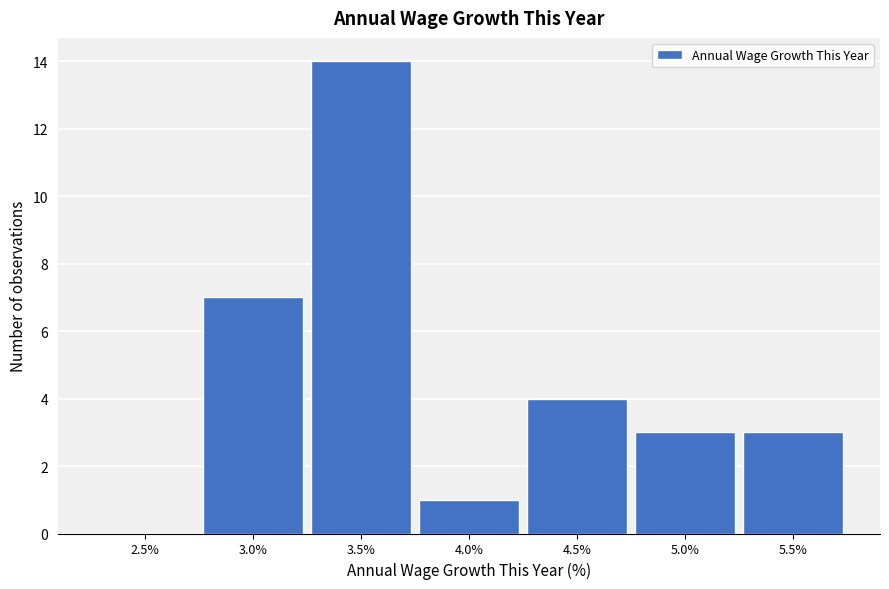

Reading left to right, extract all data points from this chart.

2.5%=0	3.0%=7	3.5%=14	4.0%=1	4.5%=4	5.0%=3	5.5%=3